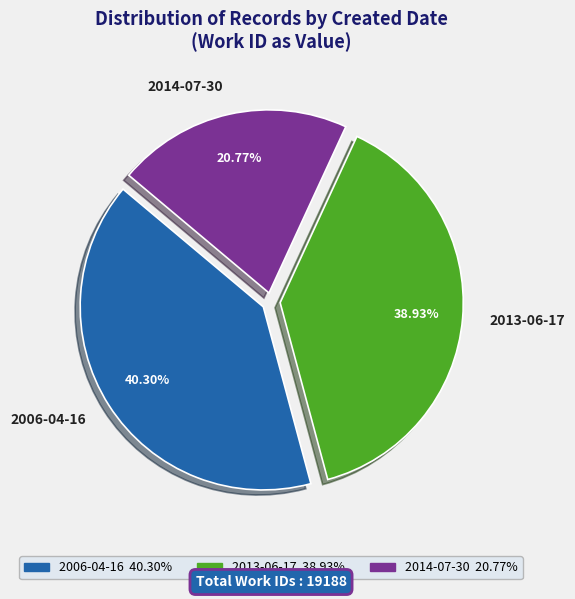

Between 2006-04-16 and 2013-06-17, which is larger?

2006-04-16